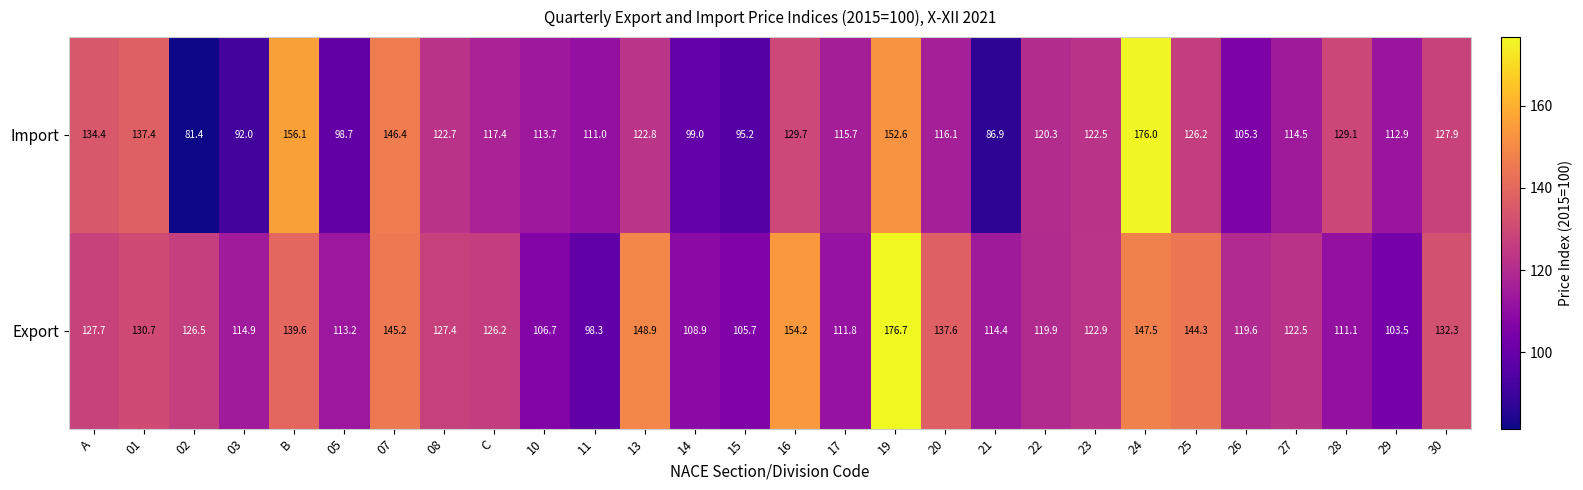

What is the difference between the maximum and second lowest values in the Export series?

73.2